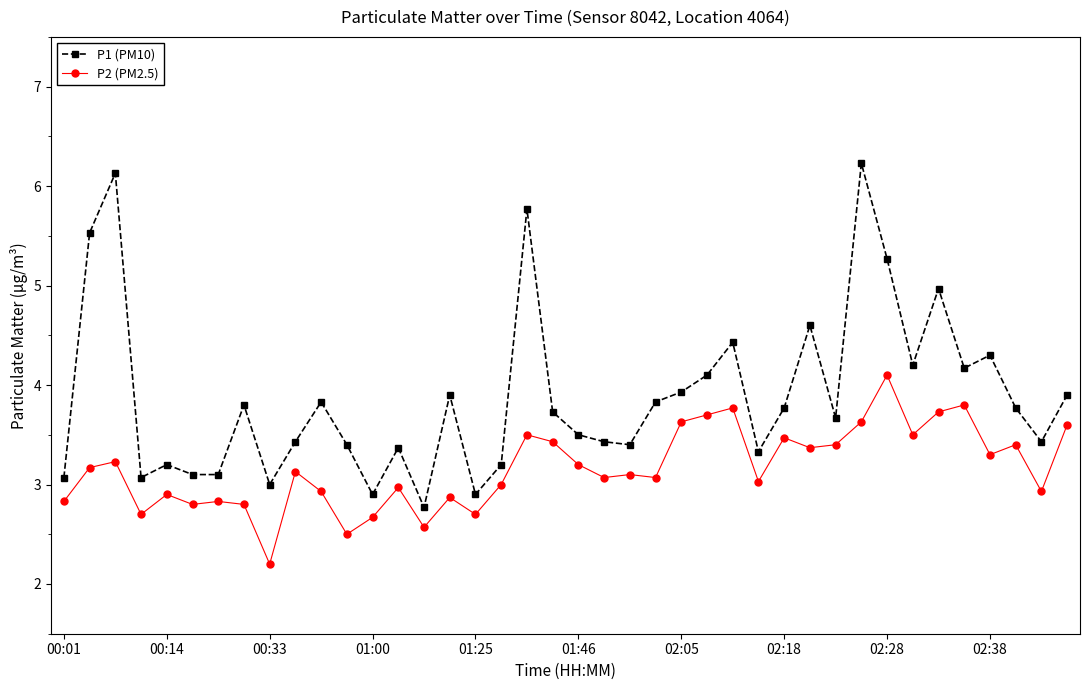

What is the minimum value for P1 (PM10)?

2.8